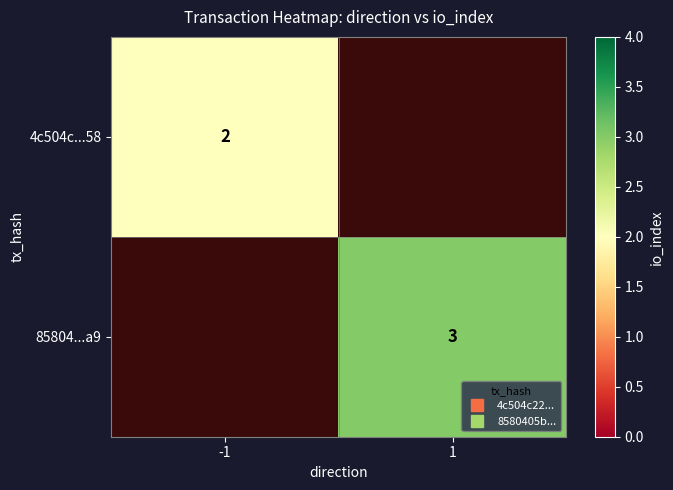

Rank the series at -1 from highest to lowest value.

4c504c...58, 85804...a9